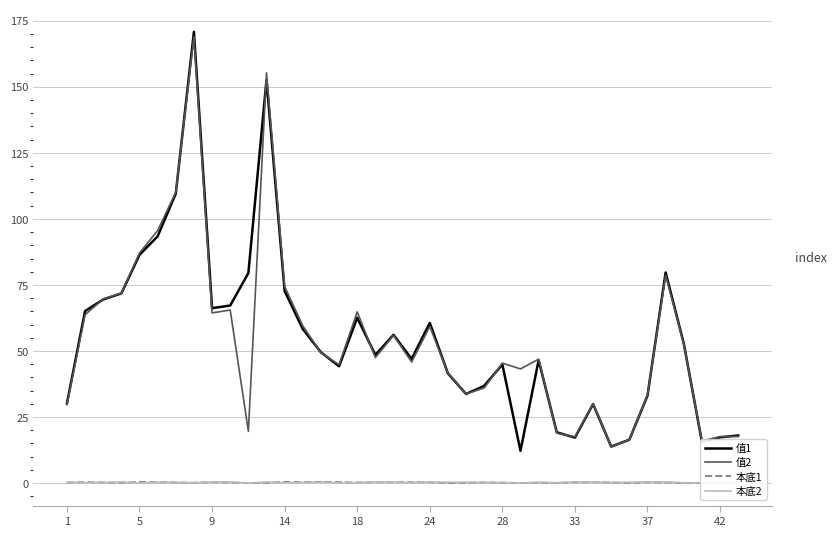

What is the highest value of the 值2 series?

169.0